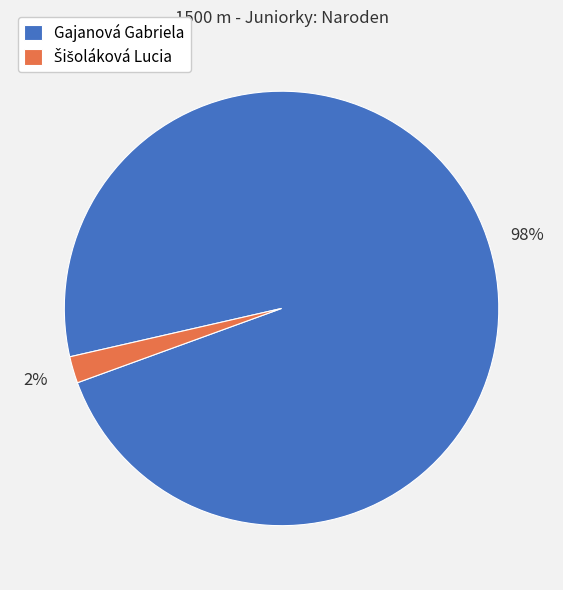

Is there any slice that represents more than half of the pie?

Yes